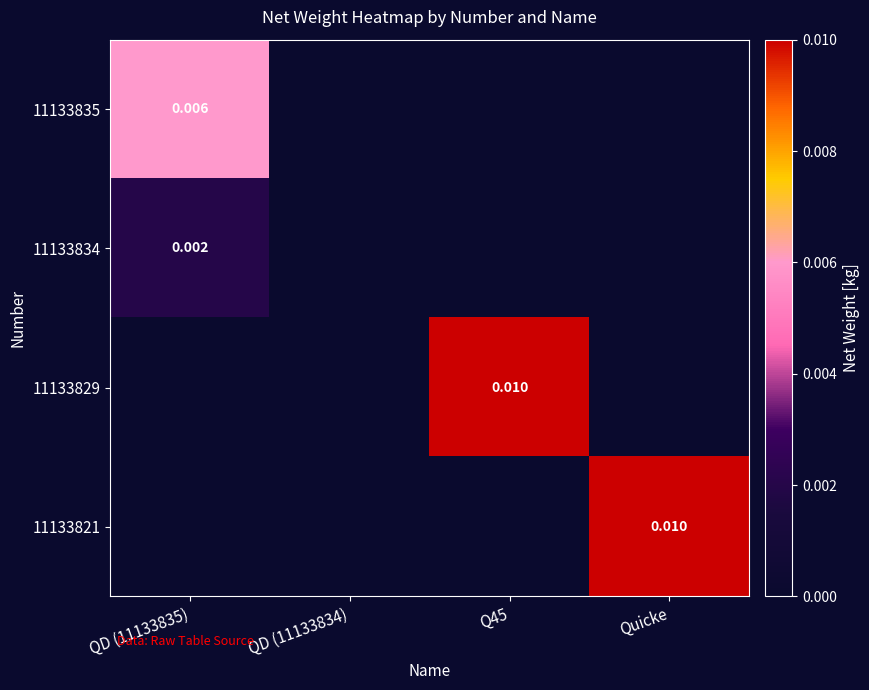

At which category does the chart reach its minimum across all series?

QD (11133834)